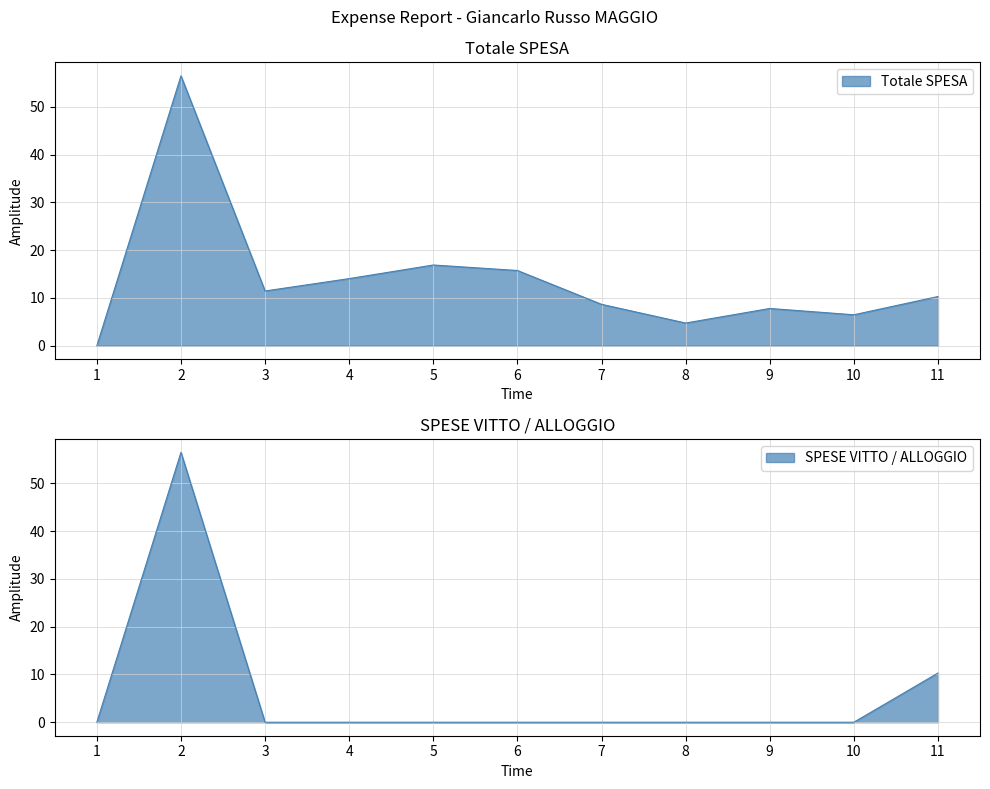

True or false: Totale SPESA and SPESE VITTO / ALLOGGIO intersect in this chart.

False